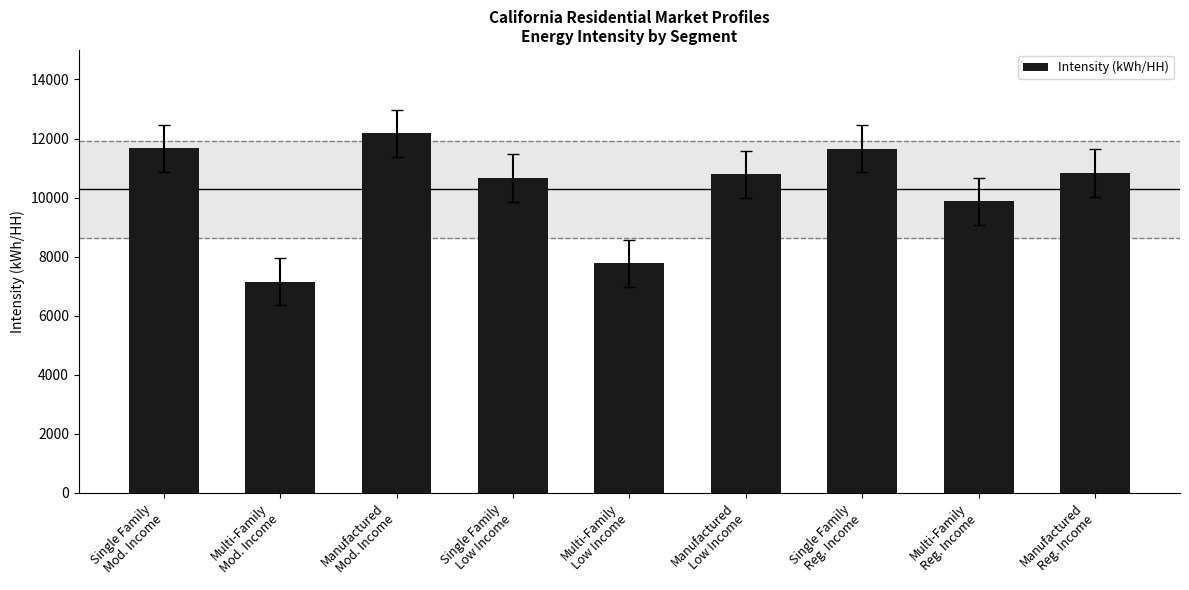

What is the maximum value shown in the chart?

12175.4